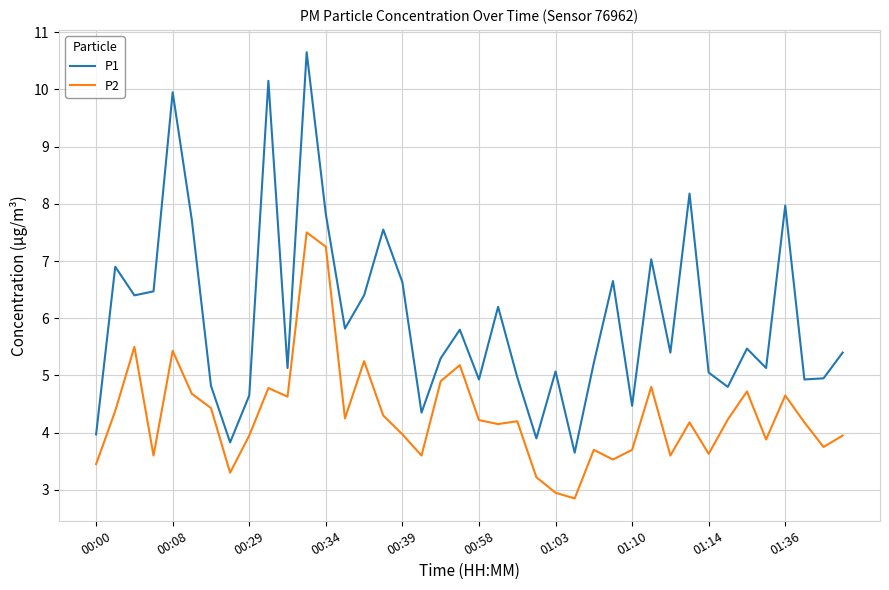

Which series has the widest spread of values?

P1